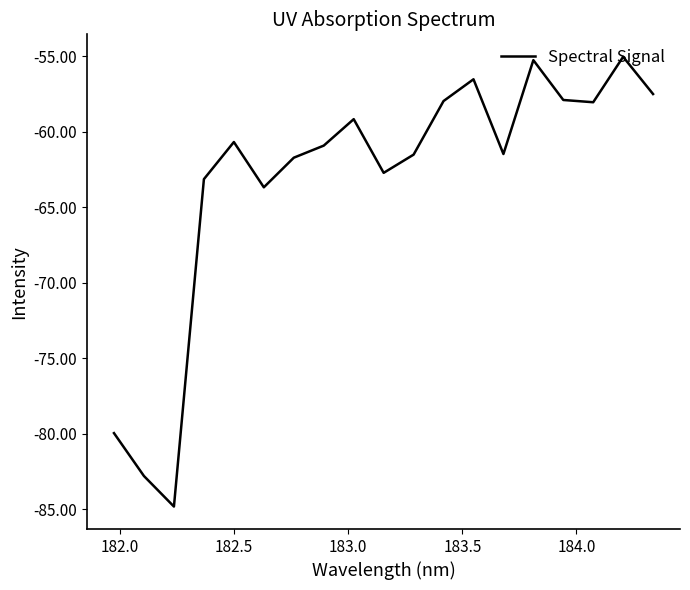

What is the maximum value shown in the chart?

-55.0